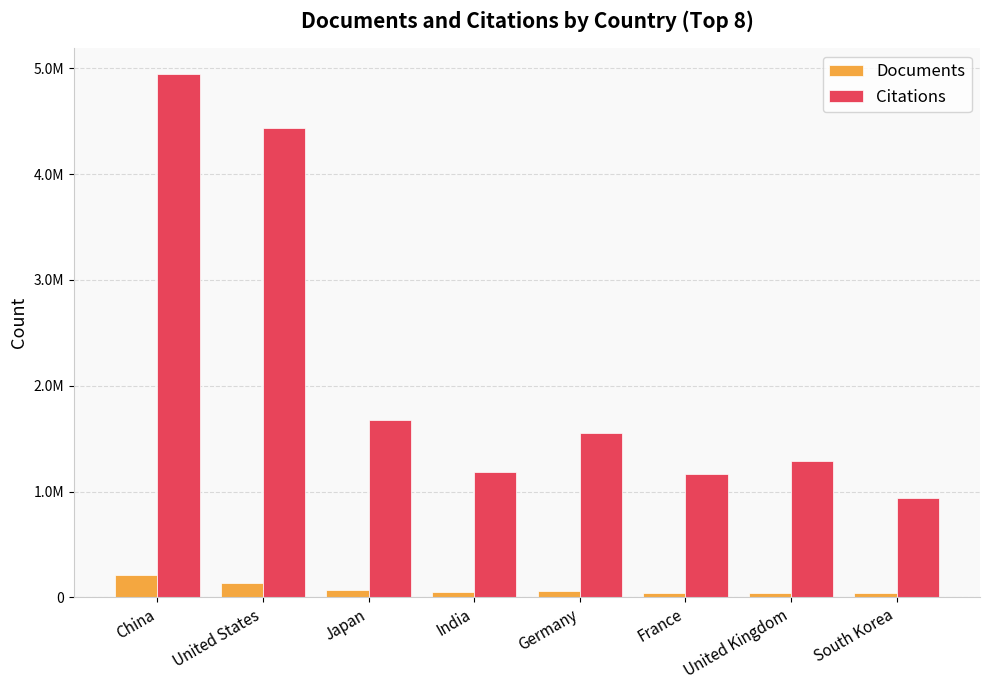

What is the label of the 3rd bar from the left?

Japan